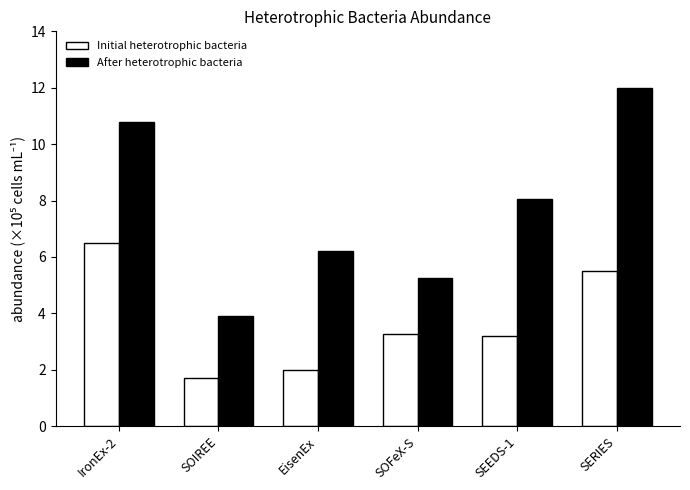

At how many categories does at least one series exceed 3?

6